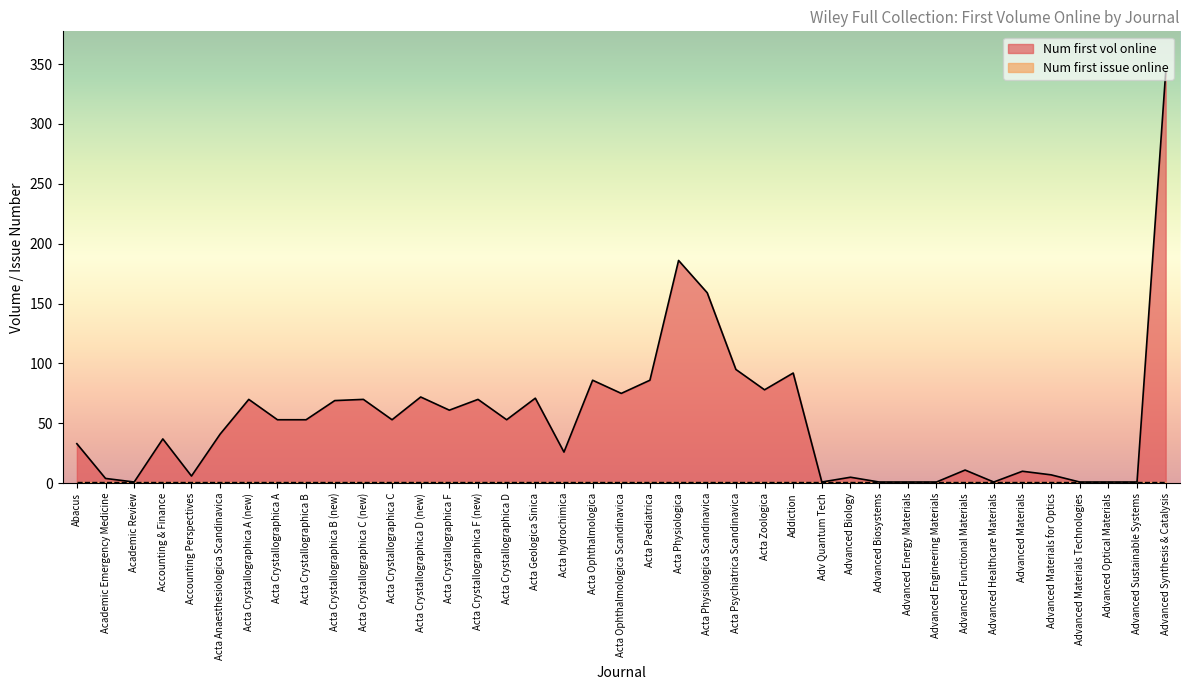

Is it true that the value at Acta Crystallographica A is 53?

True